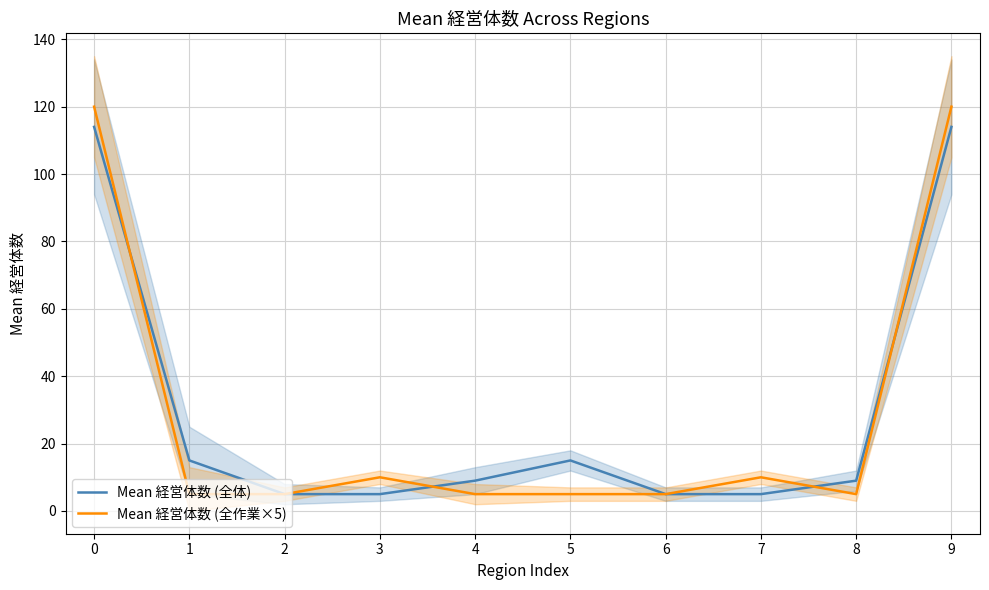

What is the value of the Mean 経営体数 (全体) point at the 10th from the left?

114